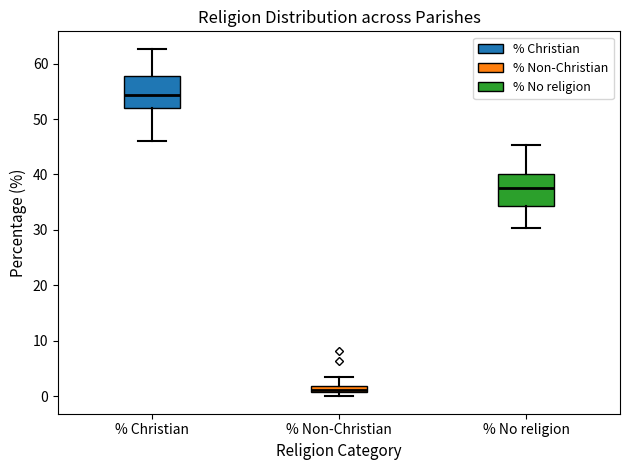

Where is the lower edge of the box for % Christian on the y-axis? The values are not printed on the chart, so give them approximately, as read against the axis.

52